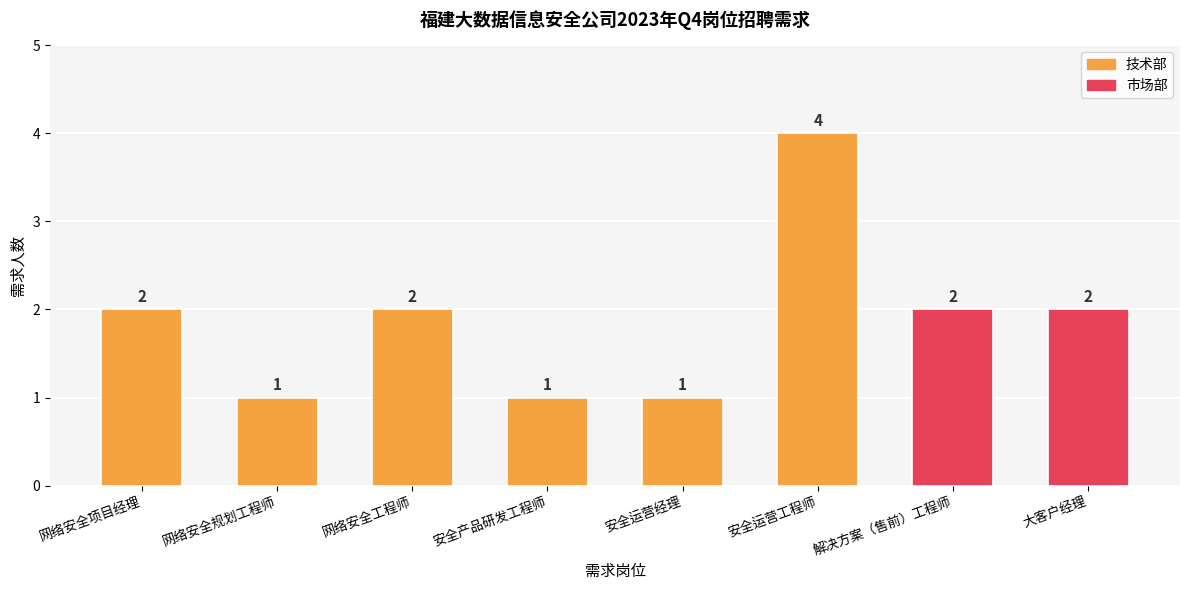

What is the change in value from 网络安全规划工程师 to 解决方案（售前）工程师?

+1